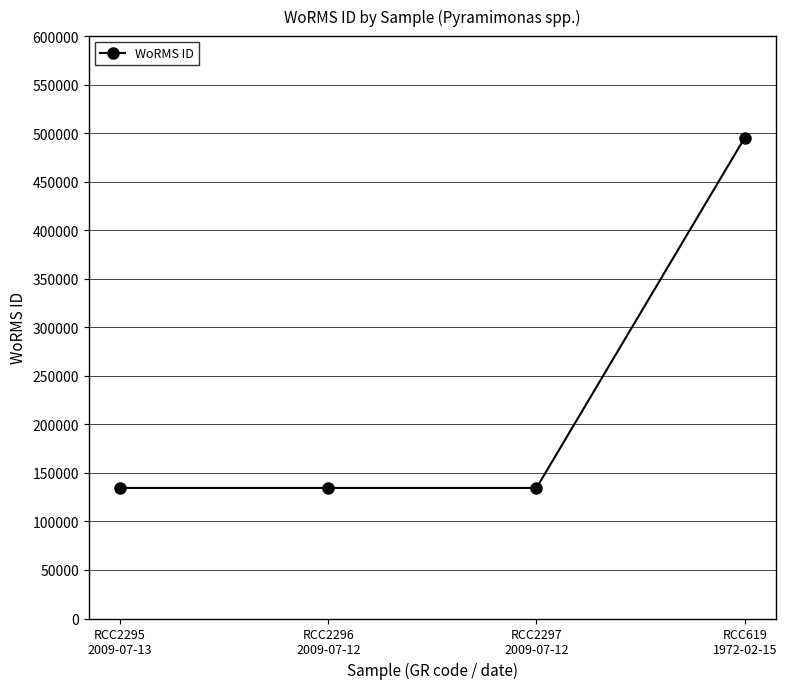

Read the value at RCC2295
2009-07-13, to the nearest 100.

134500